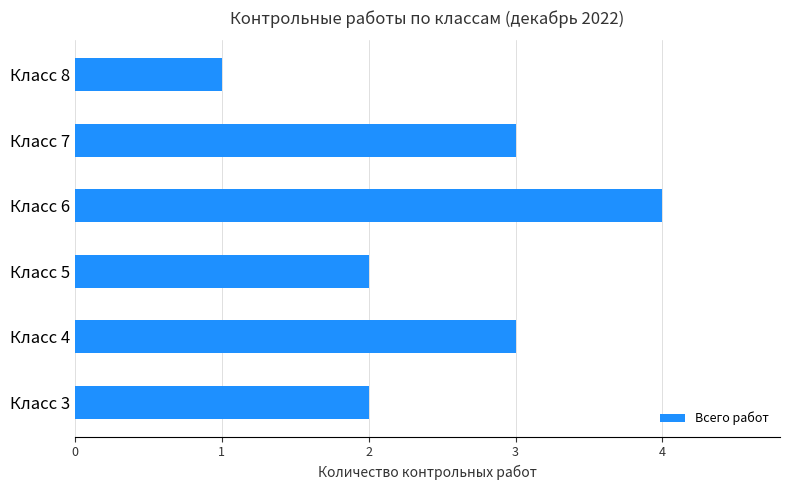

What is the ratio of the value at Класс 4 to the value at Класс 7?

1.0